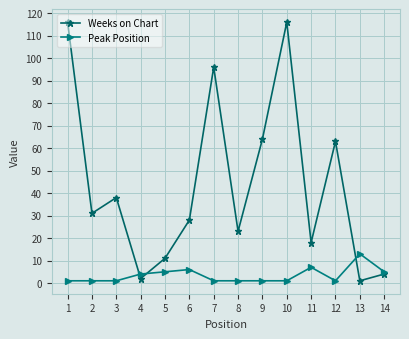

What is the sum of all Weeks on Chart values?

611